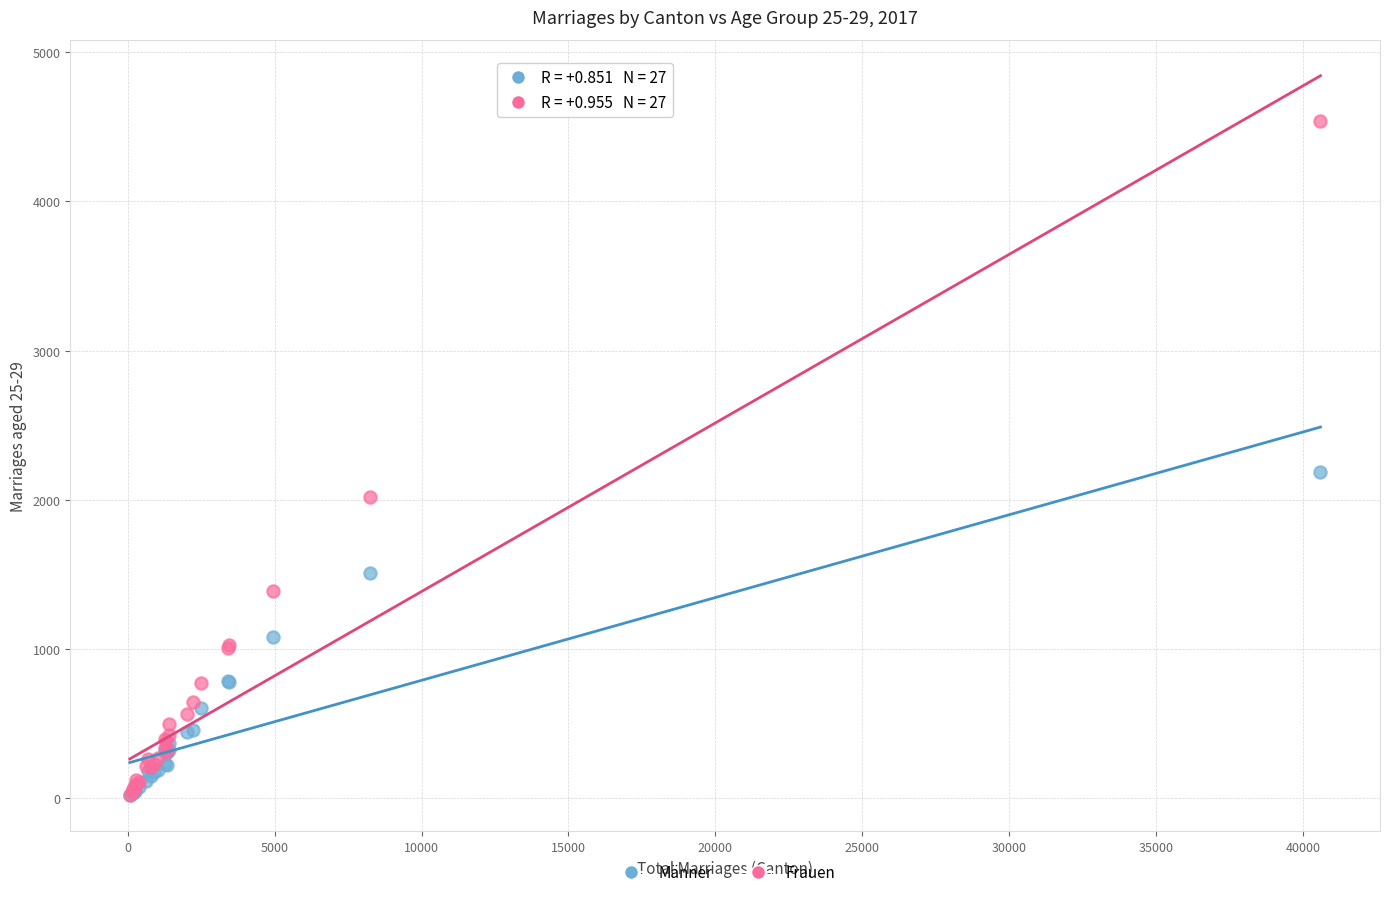

Across all series, what Y value is closest to 2278?

2189